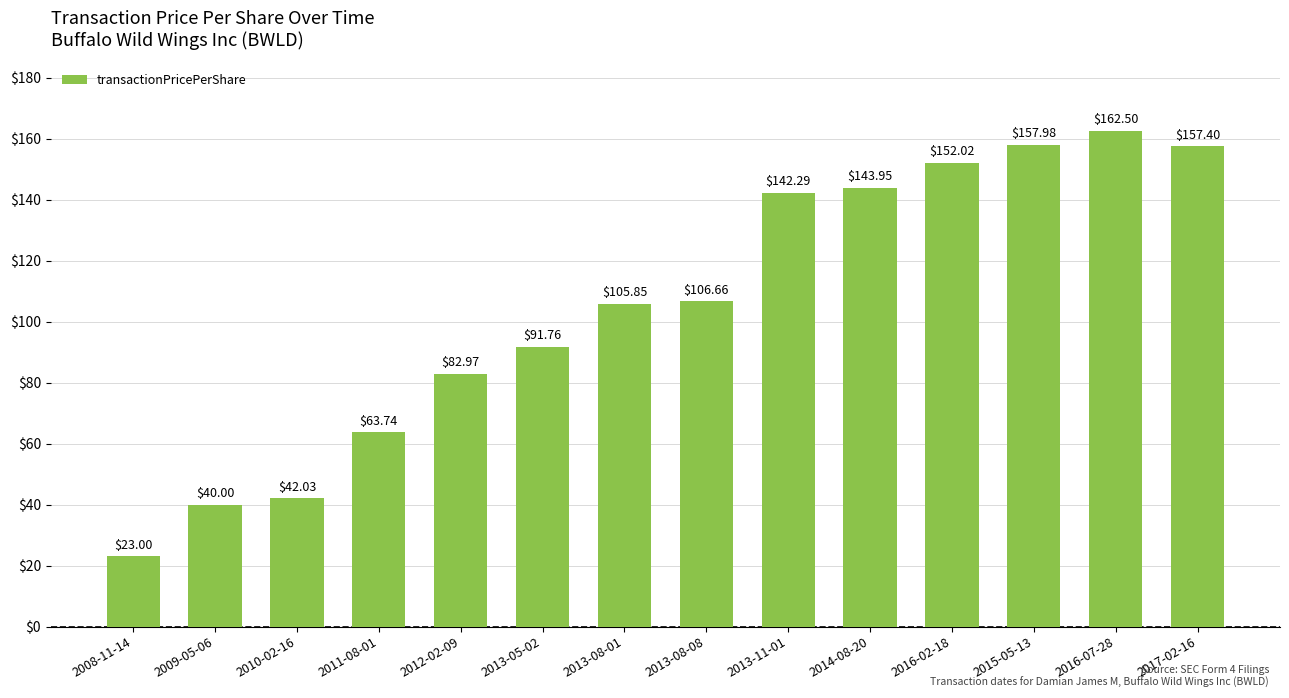

Rank the categories by value from lowest to highest.

2008-11-14, 2009-05-06, 2010-02-16, 2011-08-01, 2012-02-09, 2013-05-02, 2013-08-01, 2013-08-08, 2013-11-01, 2014-08-20, 2016-02-18, 2017-02-16, 2015-05-13, 2016-07-28